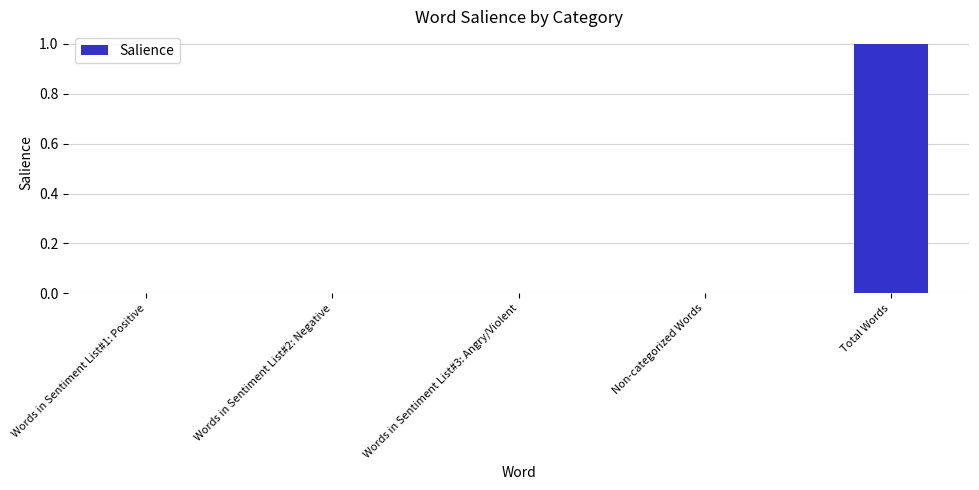

Between Words in Sentiment List#3: Angry/Violent and Total Words, which is larger?

Total Words